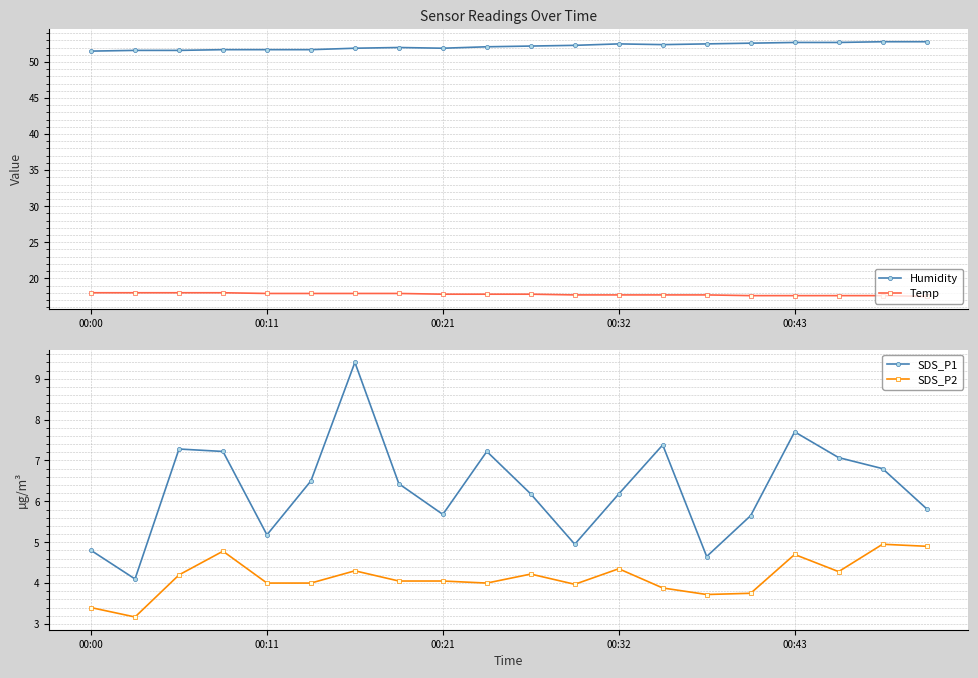

What is the value of the SDS_P1 point at the 16th from the left?

5.7